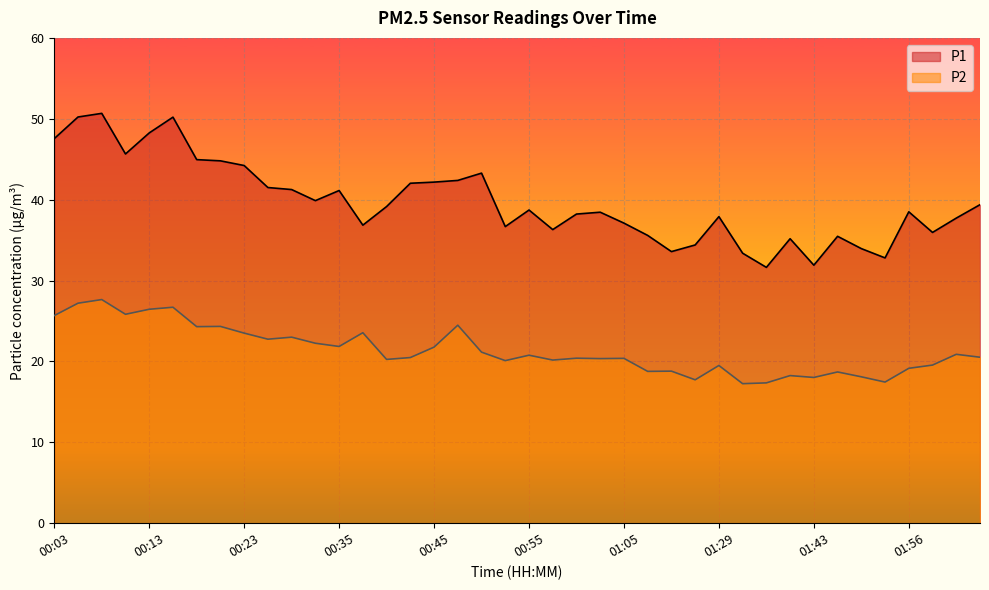

Is it true that P1 equals 45.6 at 00:10?

True